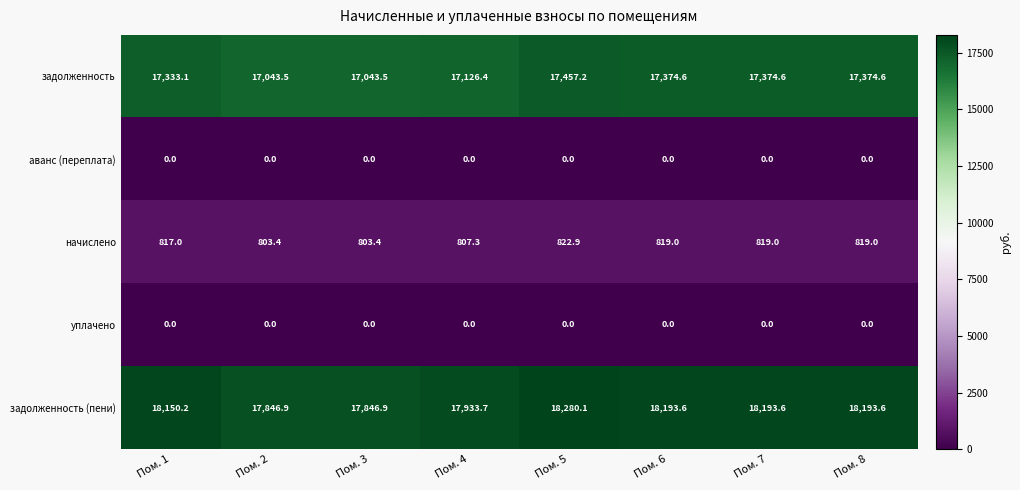

What is the difference between the highest and lowest values at Пом. 1?

18150.2